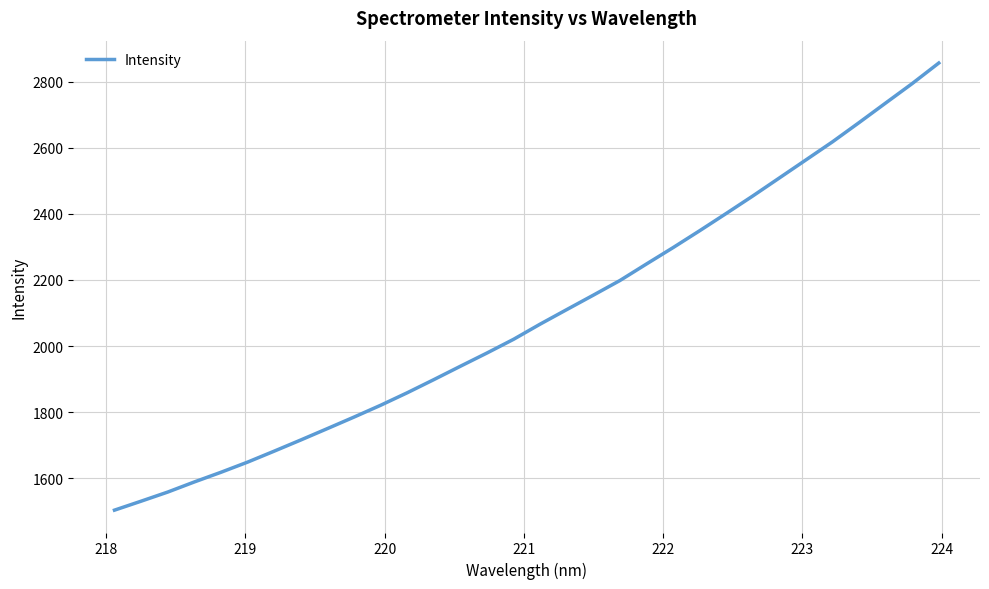

What is the smallest value displayed?

1503.3